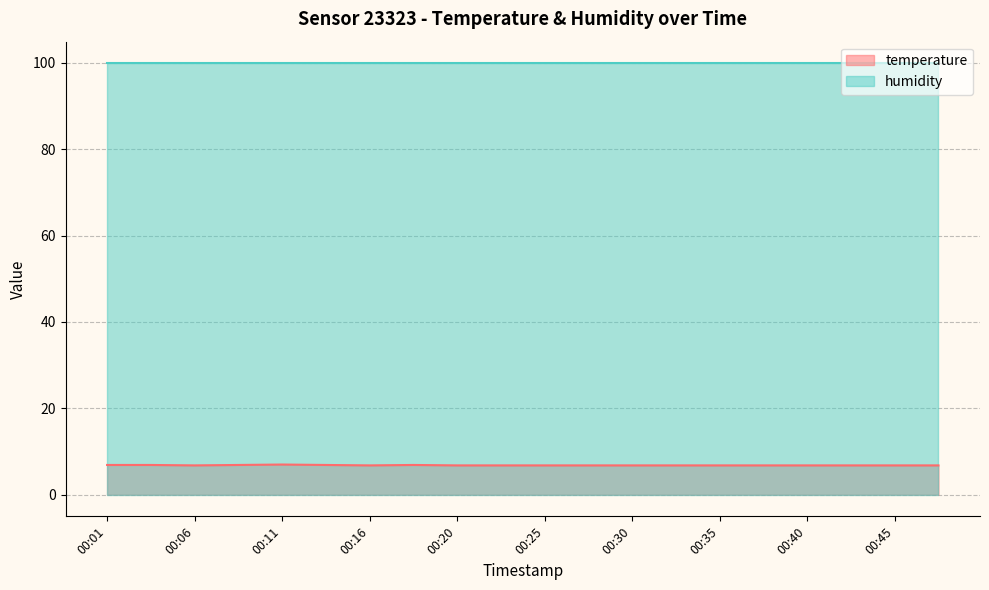

Rank the categories by value from lowest to highest.

00:06, 00:16, 00:20, 00:23, 00:25, 00:28, 00:30, 00:33, 00:35, 00:37, 00:40, 00:42, 00:45, 00:47, 00:01, 00:03, 00:08, 00:13, 00:18, 00:11